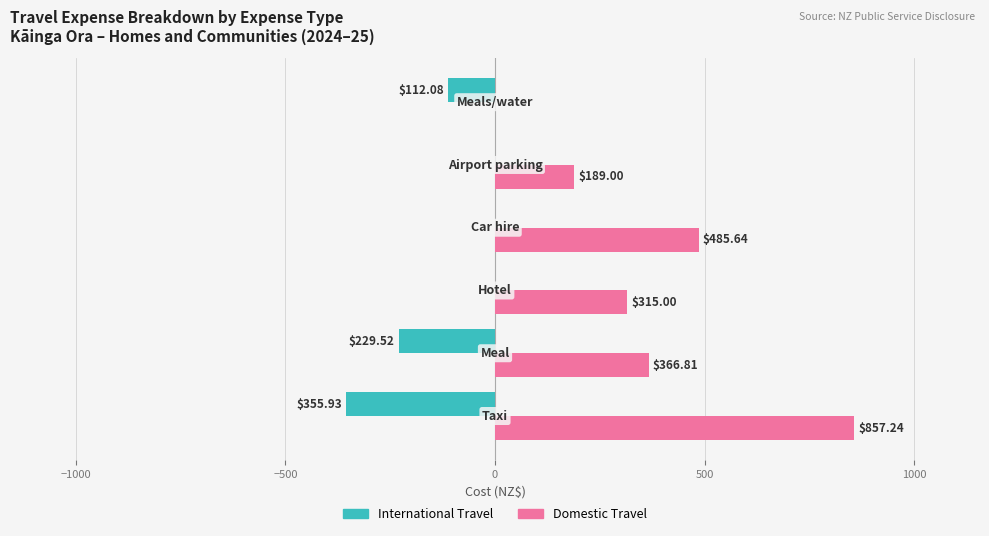

Which series has the largest total across all categories?

Domestic Travel